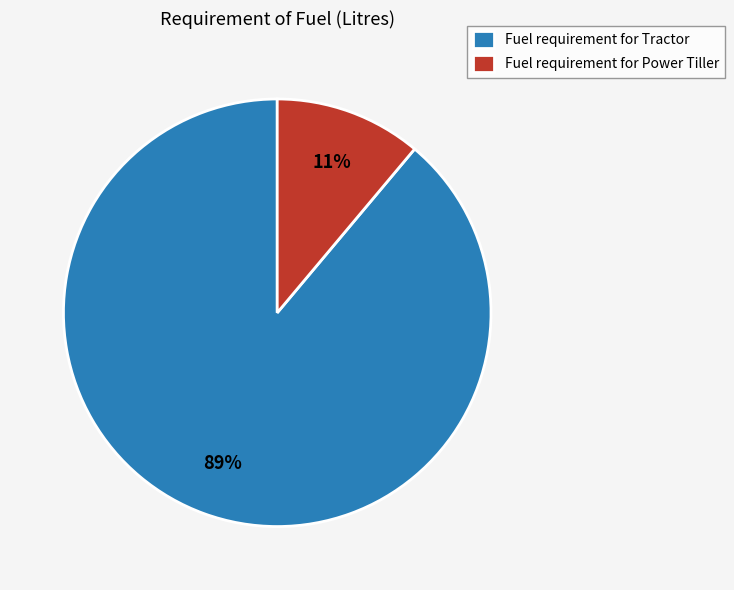

Is it true that Fuel requirement for Power Tiller is 22% of the pie?

False